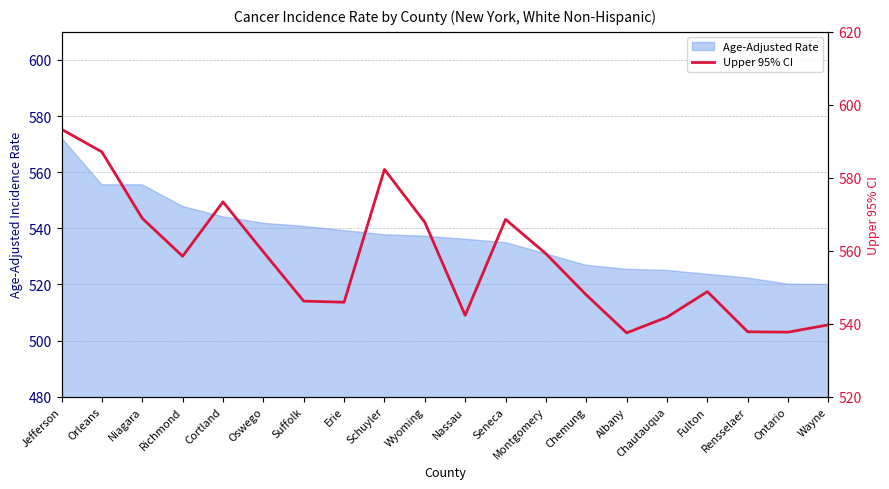

What is the ratio of the value at Nassau to the value at Wayne?

1.0